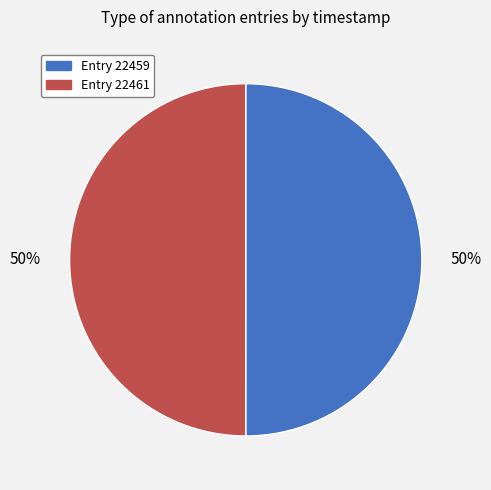

Do Entry 22459 and Entry 22461 together represent more than half of the pie?

Yes